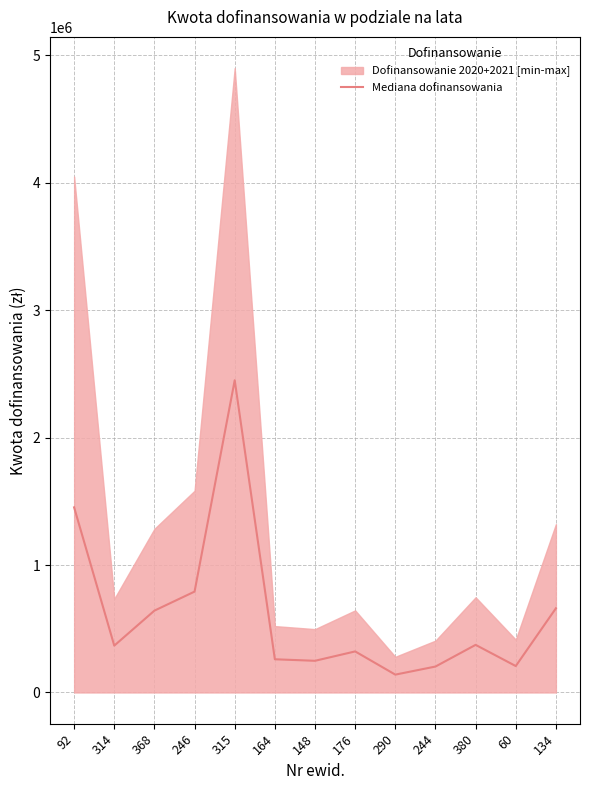

The chart shows a value of 1452680.0 at 92. True or false?

True